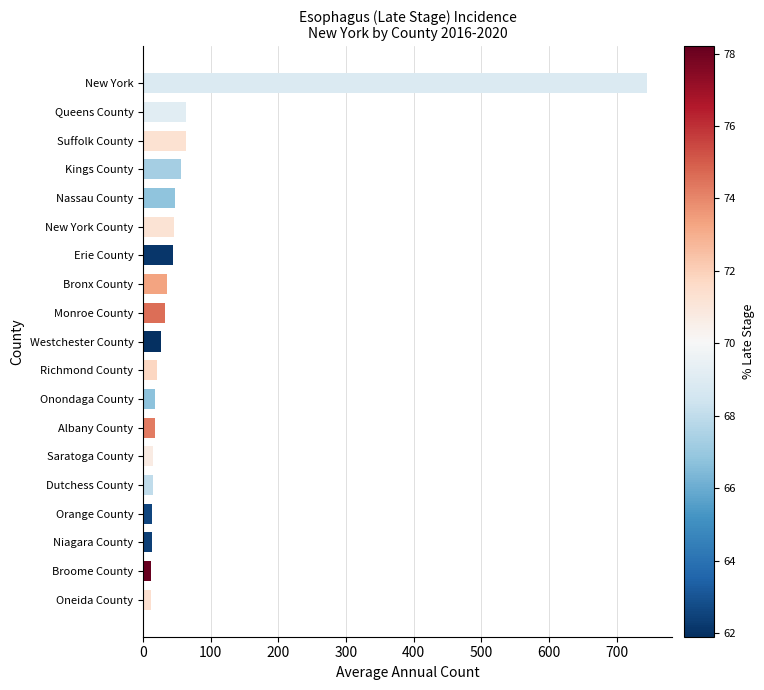

What is the difference between the maximum and minimum values?

732